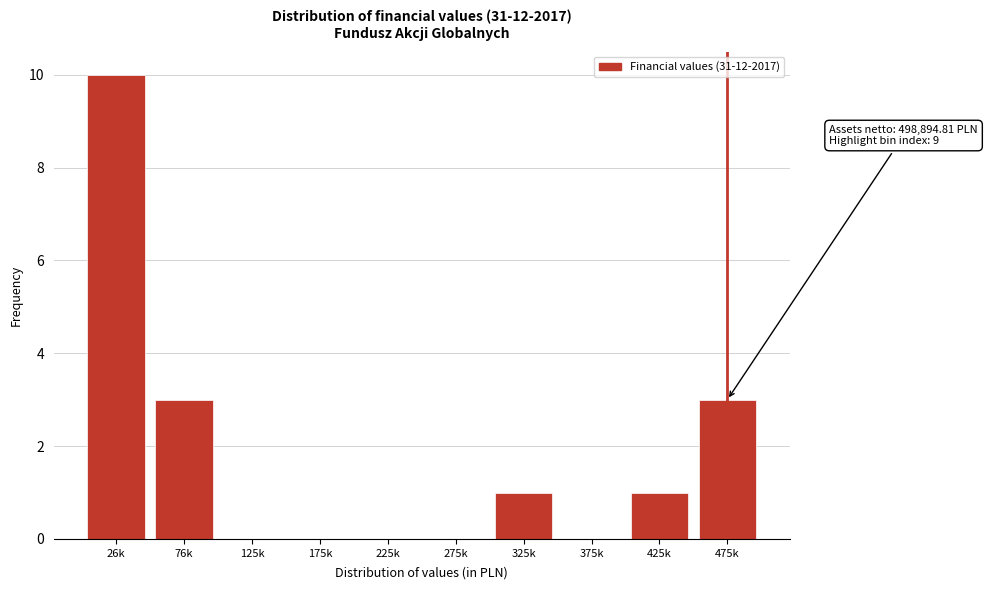

Reading left to right, transcribe all the data shown in this chart.

26k=10	76k=3	125k=0	175k=0	225k=0	275k=0	325k=1	375k=0	425k=1	475k=3